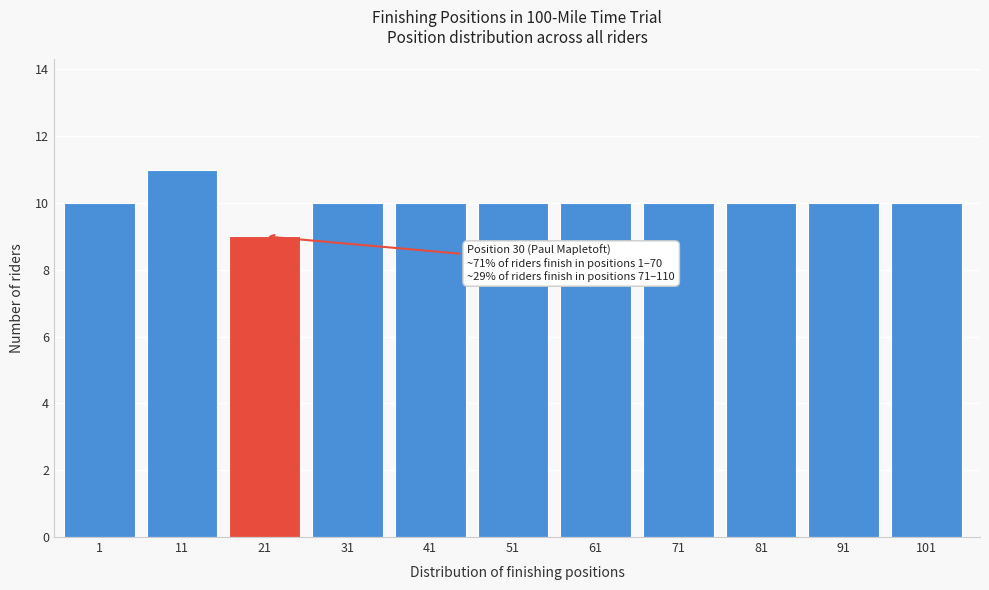

Reading left to right, transcribe all the data shown in this chart.

1=10	11=11	21=9	31=10	41=10	51=10	61=10	71=10	81=10	91=10	101=10